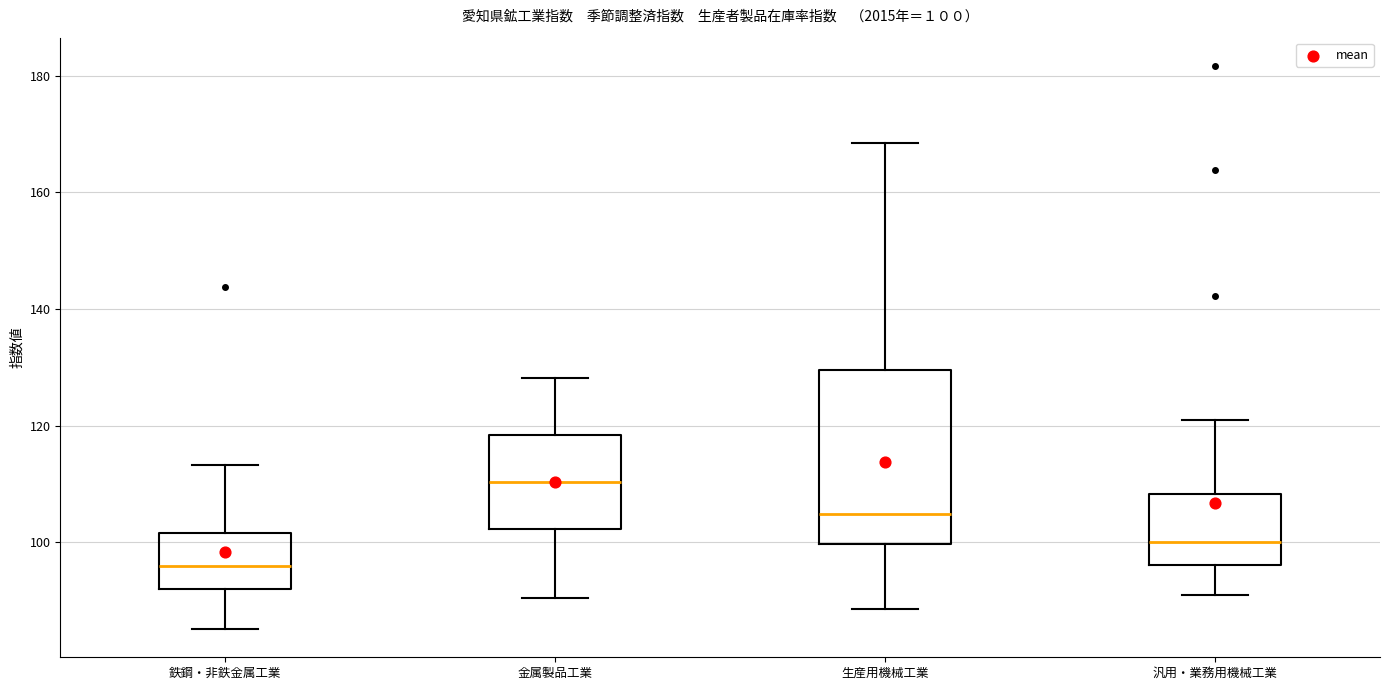

Which box has the highest median line?

金属製品工業